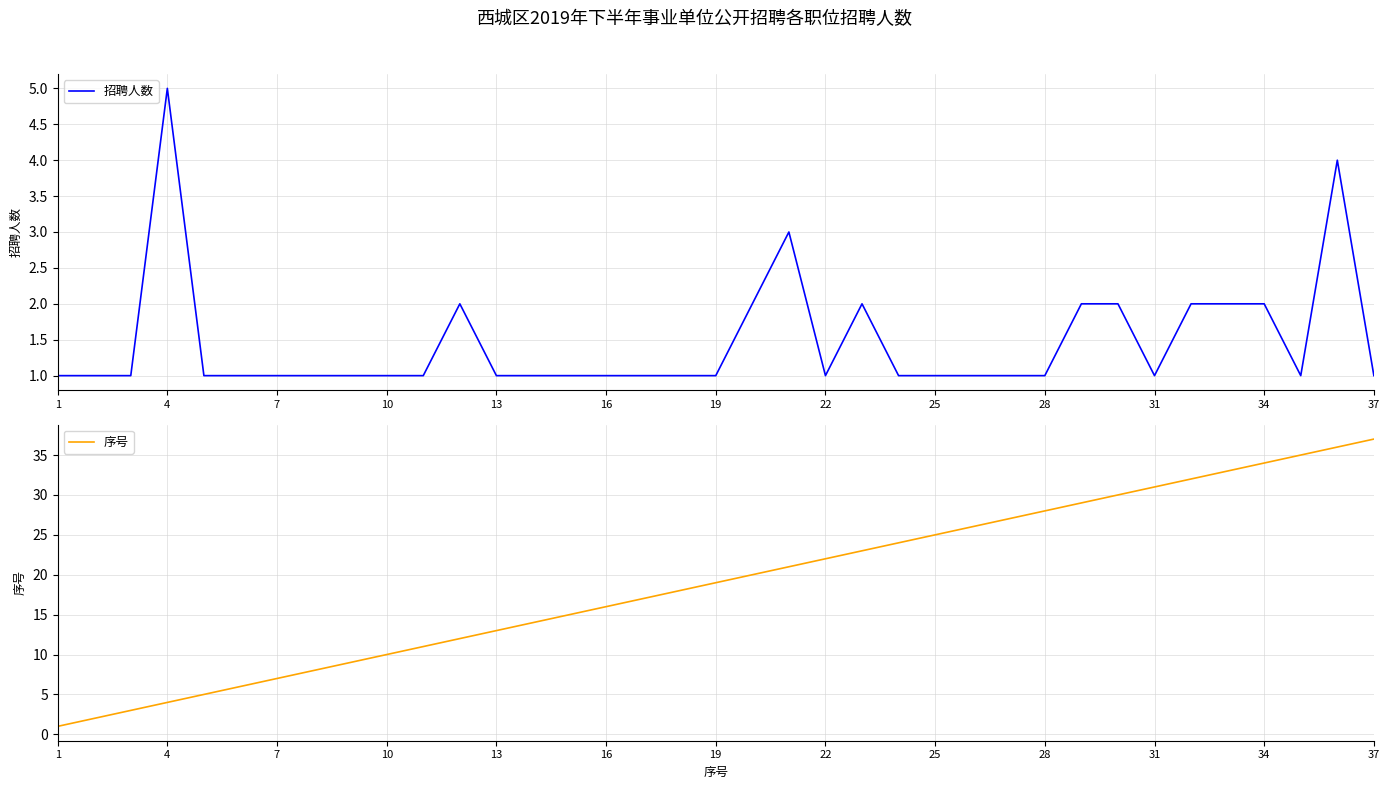

True or false: 招聘人数 has a value of 1 at 28.

True